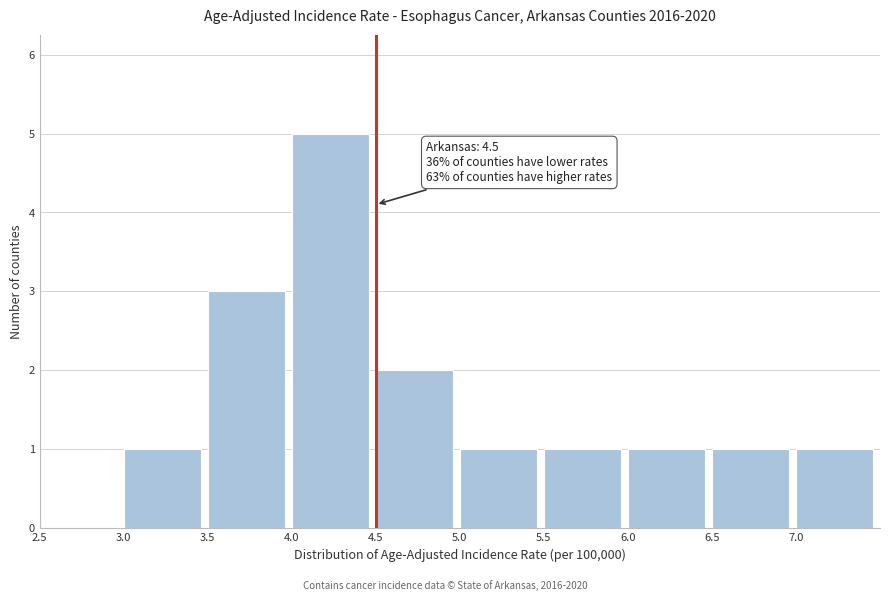

Which range on the x-axis has the tallest bar?

4.0 to 4.5